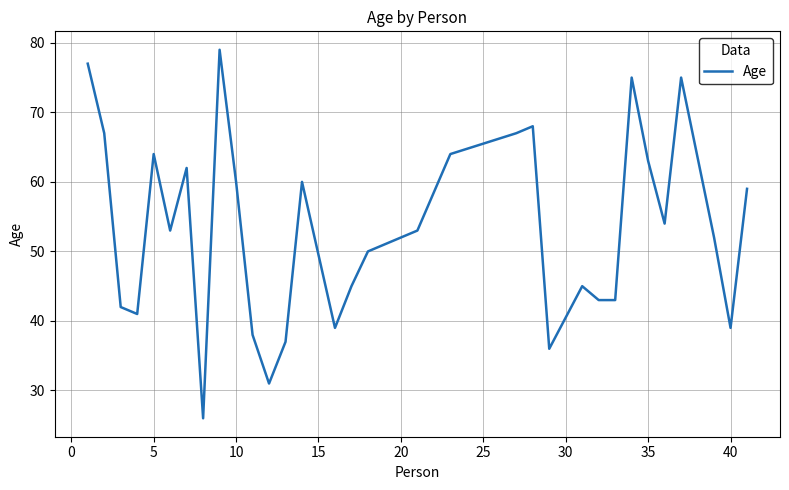

Reading left to right, what are all the values shown in this chart?

77	67	42	41	64	53	62	26	79	60	38	31	37	60	39	45	50	52	53	64	67	68	36	45	43	43	75	63	54	75	52	39	59